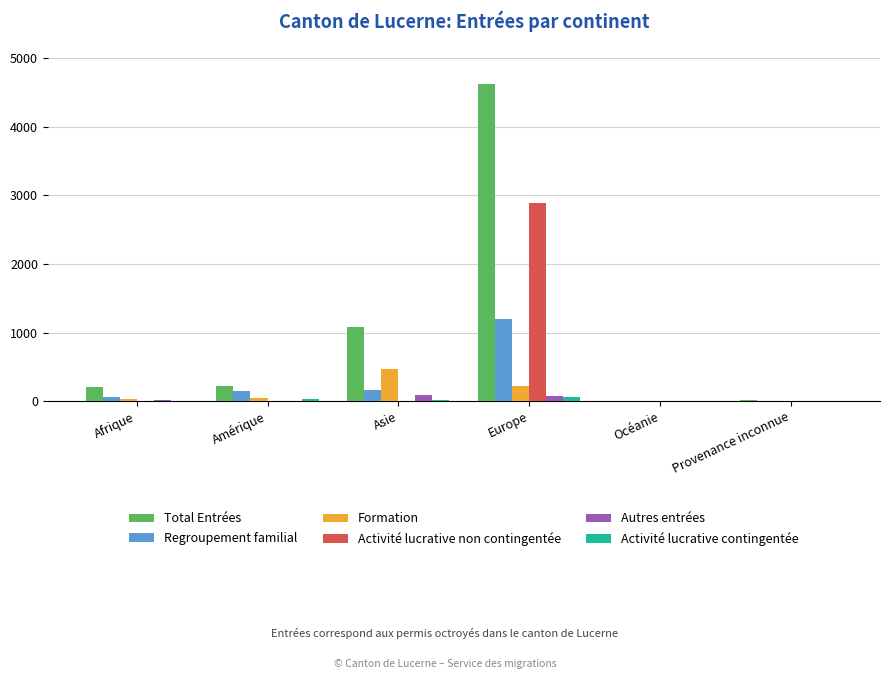

What is the total value across all series at Europe?

9052